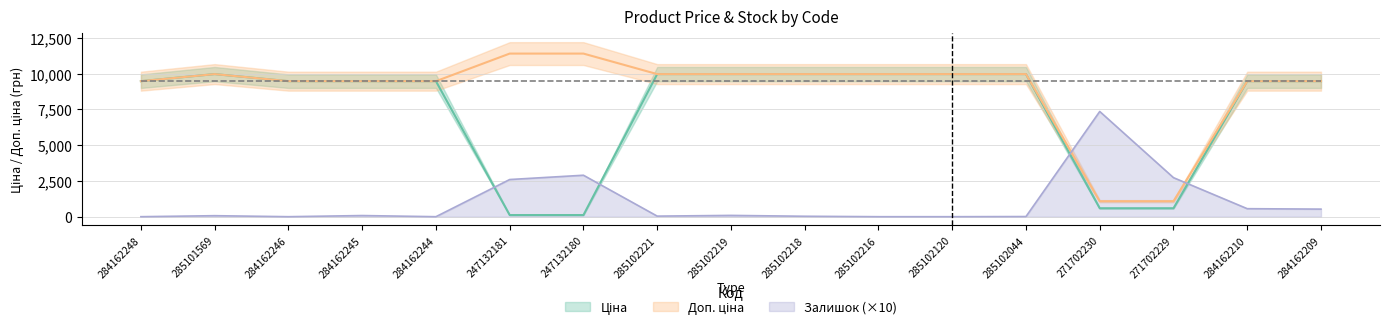

What is the value of the Залишок point at the 4th from the left?

80.0